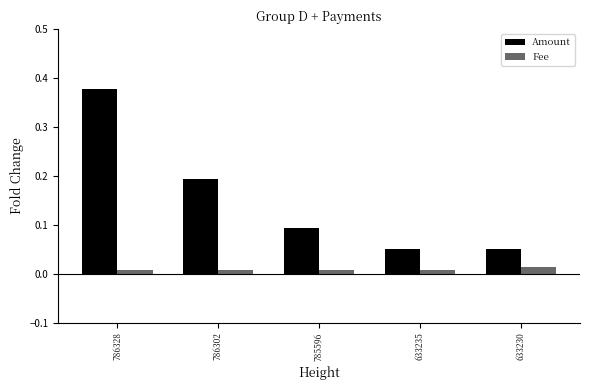

Rank the series at 786302 from highest to lowest value.

Amount, Fee